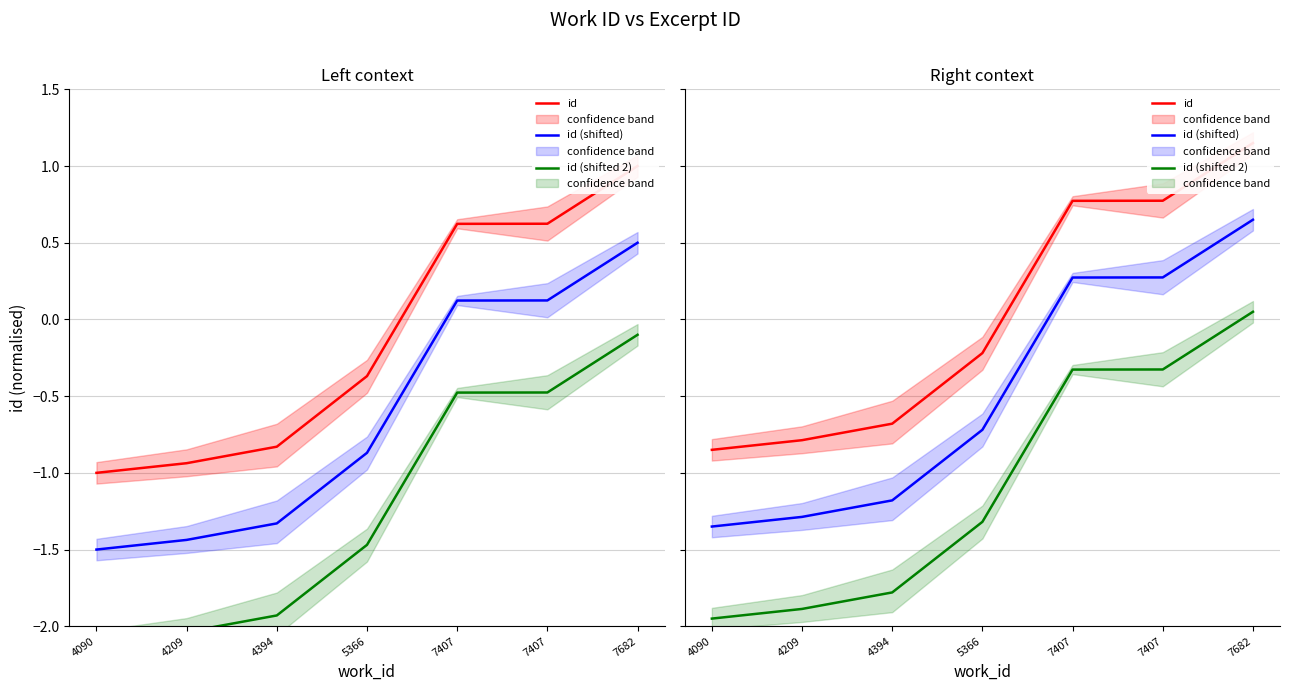

The id (shifted 2) series shows -0.7 at 5366. True or false?

False